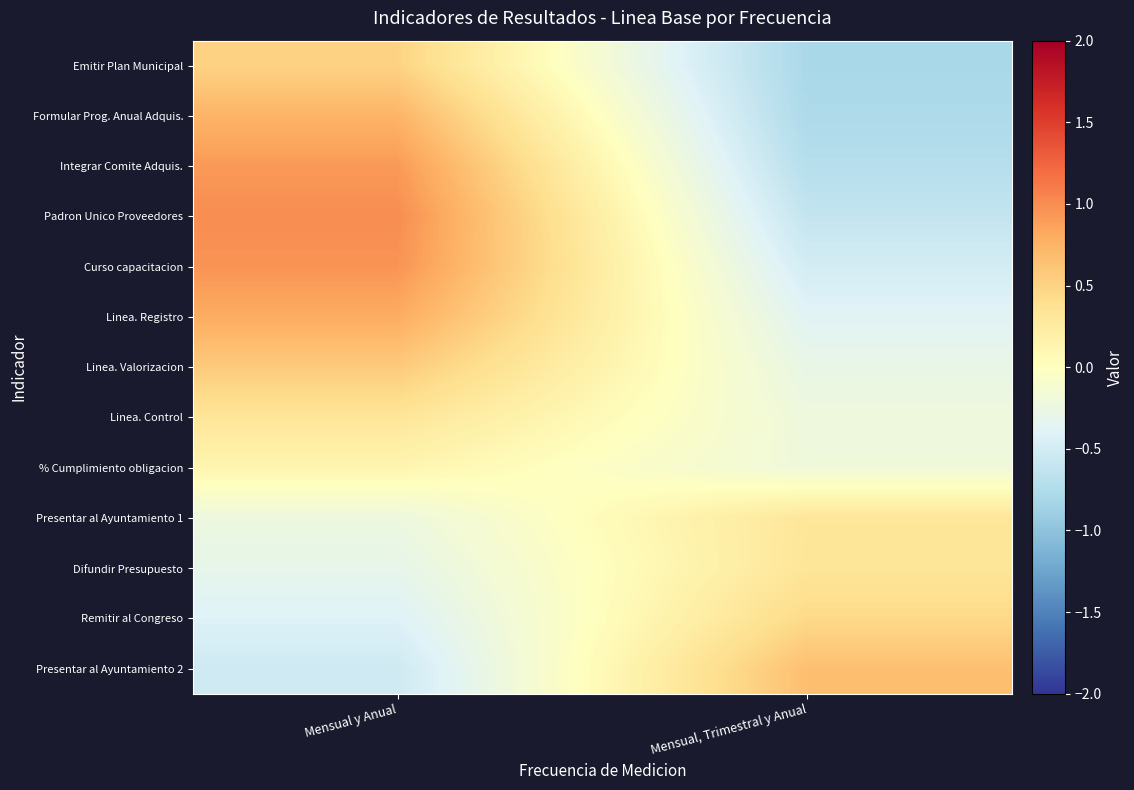

Reading left to right, transcribe all the data shown in this chart.

Emitir Plan Municipal: Mensual y Anual=0.5	Mensual, Trimestral y Anual=-0.8
Formular Prog. Anual Adquis.: Mensual y Anual=0.7	Mensual, Trimestral y Anual=-0.8
Integrar Comite Adquis.: Mensual y Anual=0.9	Mensual, Trimestral y Anual=-0.7
Padron Unico Proveedores: Mensual y Anual=1.0	Mensual, Trimestral y Anual=-0.6
Curso capacitacion: Mensual y Anual=1.0	Mensual, Trimestral y Anual=-0.5
Linea. Registro: Mensual y Anual=0.8	Mensual, Trimestral y Anual=-0.4
Linea. Valorizacion: Mensual y Anual=0.6	Mensual, Trimestral y Anual=-0.3
Linea. Control: Mensual y Anual=0.3	Mensual, Trimestral y Anual=-0.2
% Cumplimiento obligacion: Mensual y Anual=0.1	Mensual, Trimestral y Anual=-0.2
Presentar al Ayuntamiento 1: Mensual y Anual=-0.2	Mensual, Trimestral y Anual=0.3
Difundir Presupuesto: Mensual y Anual=-0.3	Mensual, Trimestral y Anual=0.3
Remitir al Congreso: Mensual y Anual=-0.4	Mensual, Trimestral y Anual=0.4
Presentar al Ayuntamiento 2: Mensual y Anual=-0.5	Mensual, Trimestral y Anual=0.7